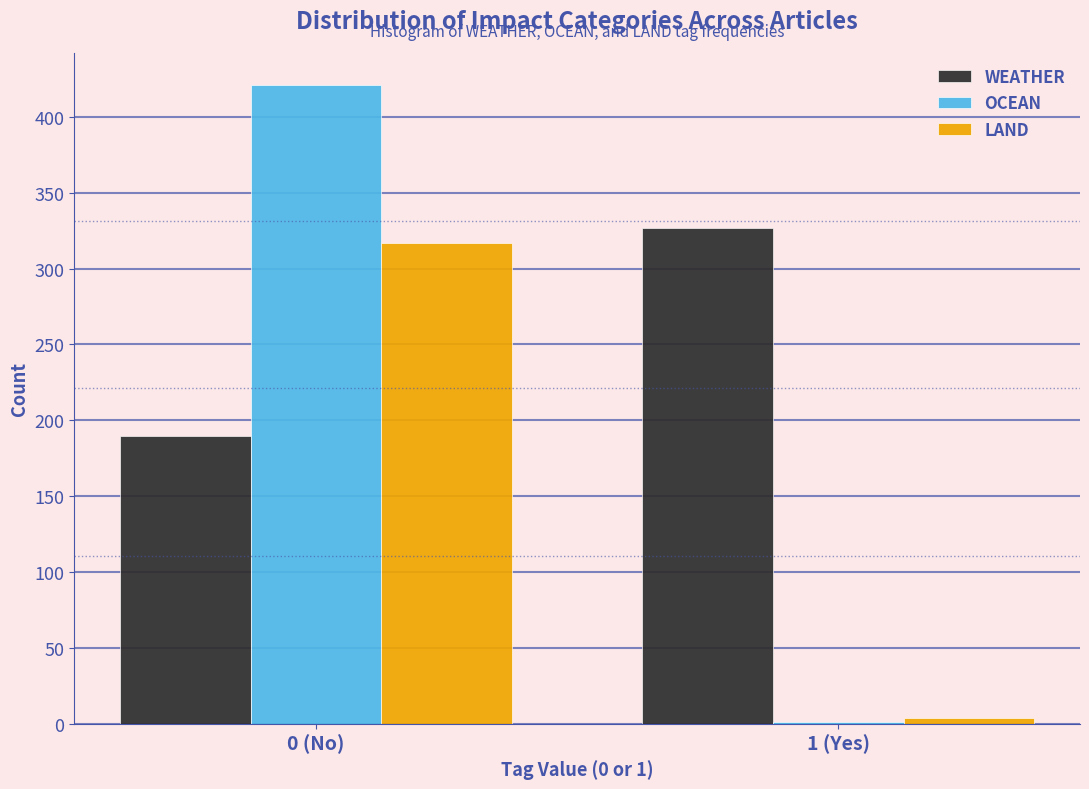

Reading right to left, list all the values displayed in this chart.

WEATHER: 1 (Yes)=327	0 (No)=190
OCEAN: 1 (Yes)=1	0 (No)=421
LAND: 1 (Yes)=4	0 (No)=317